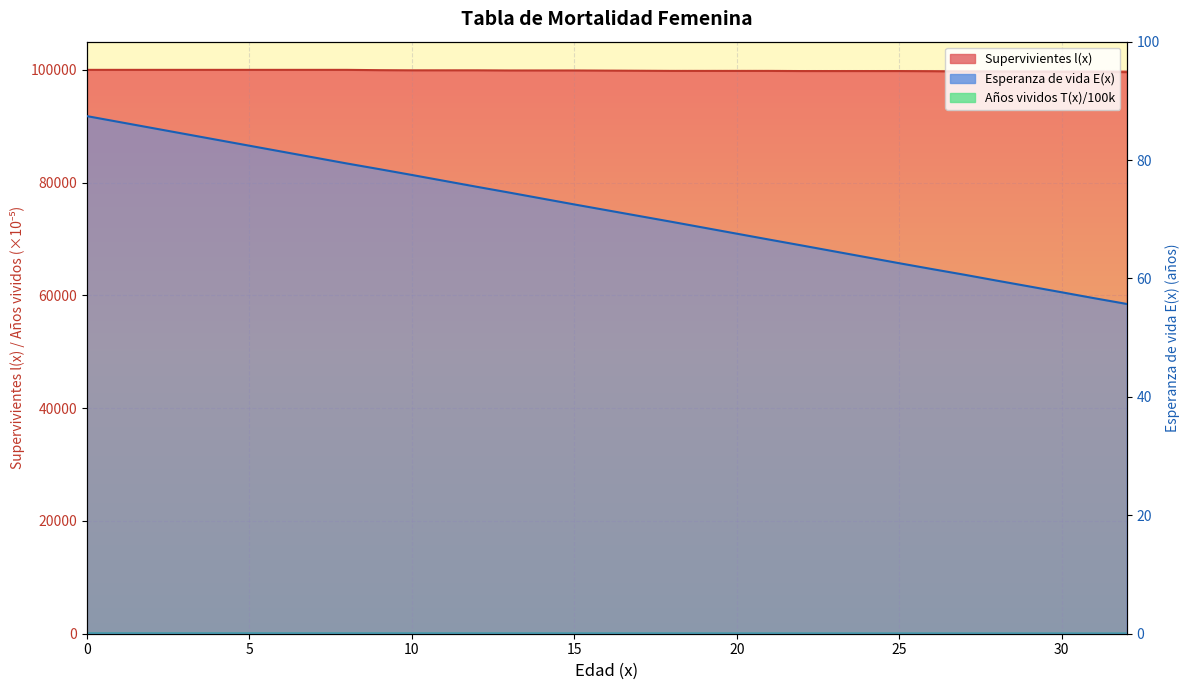

List the series in order of their peak value, highest first.

Supervivientes l(x), Esperanza de vida E(x), Años vividos T(x)